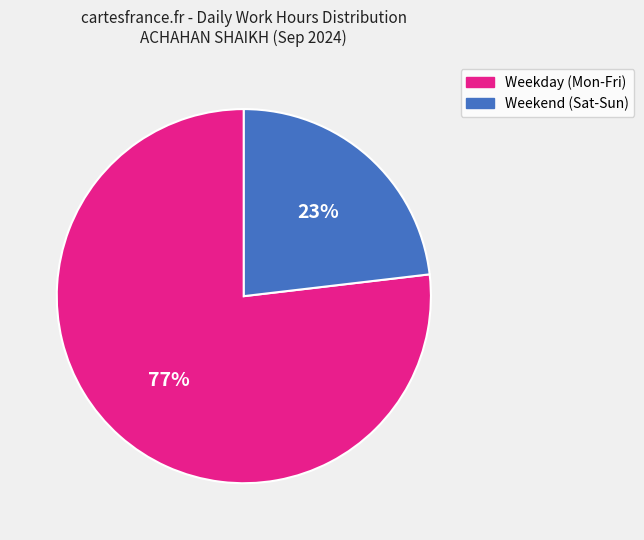

To the nearest percent, what portion does Weekend (Sat-Sun) represent?

23%